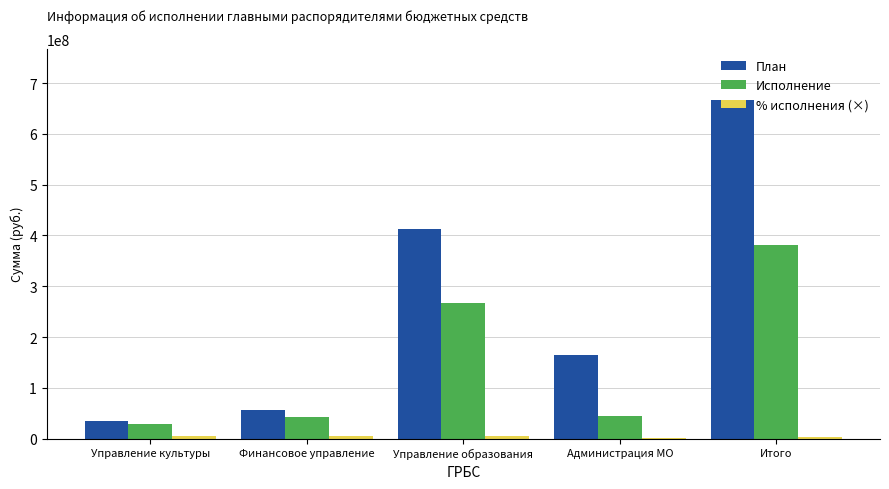

Which series changed the most between Управление культуры and Администрация МО?

План